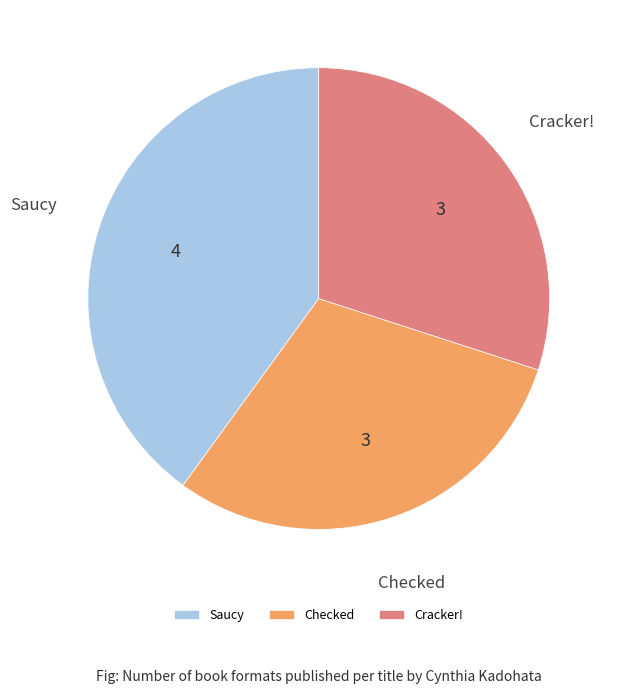

Which category has the biggest portion of the pie?

Saucy